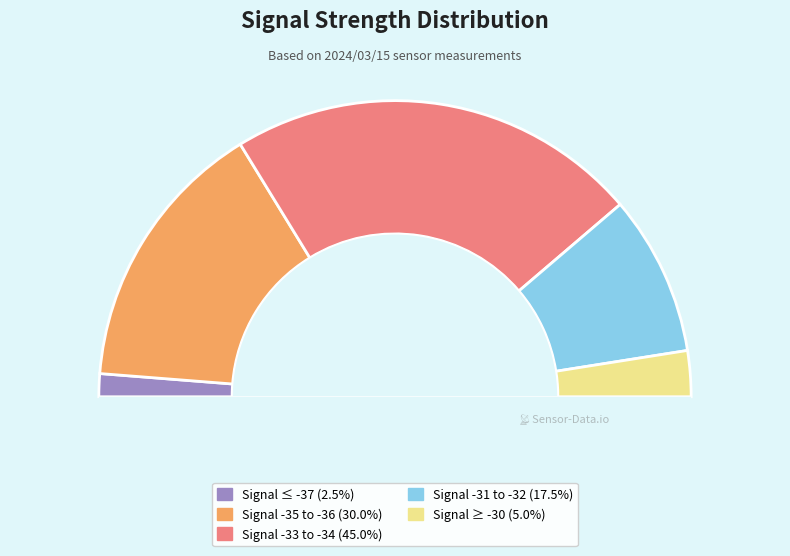

True or false: -35 accounts for 18% of the total.

False